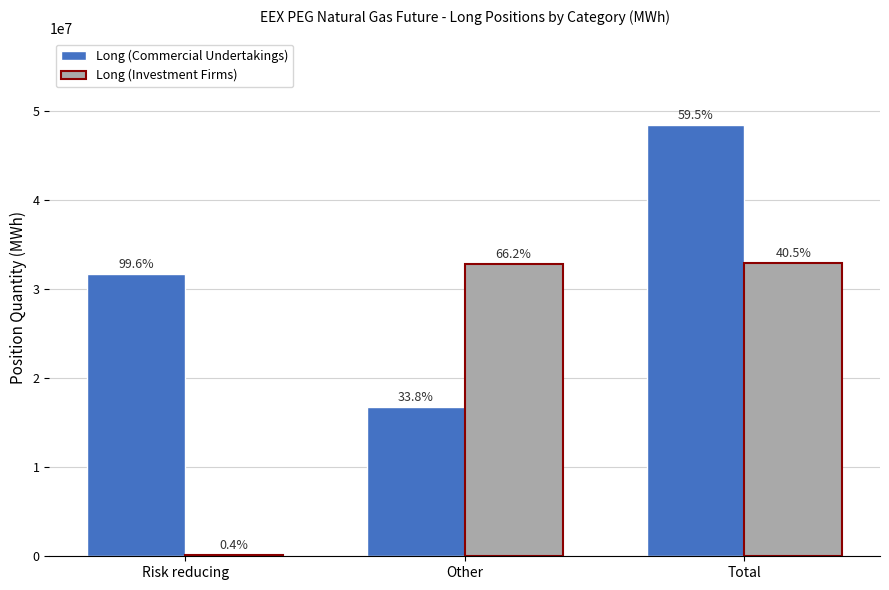

Are the bars grouped side by side (vs. stacked)?

Yes